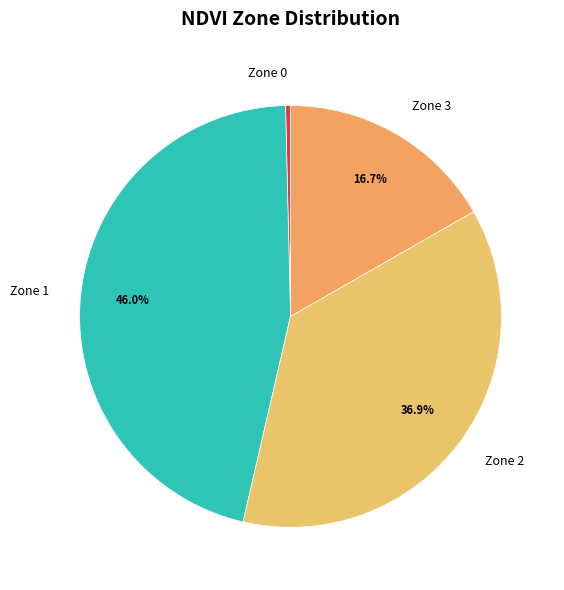

Does any single category account for the majority?

No